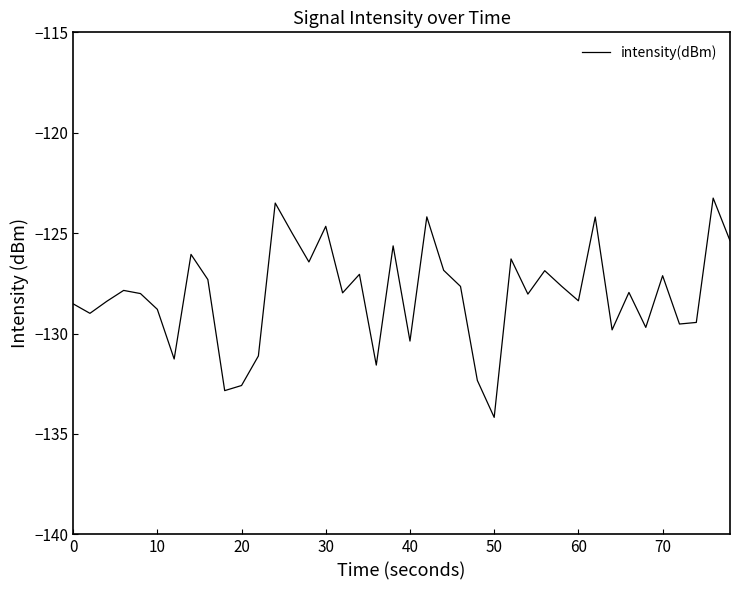

True or false: there are more than 2 points higher than both neighbors.

True